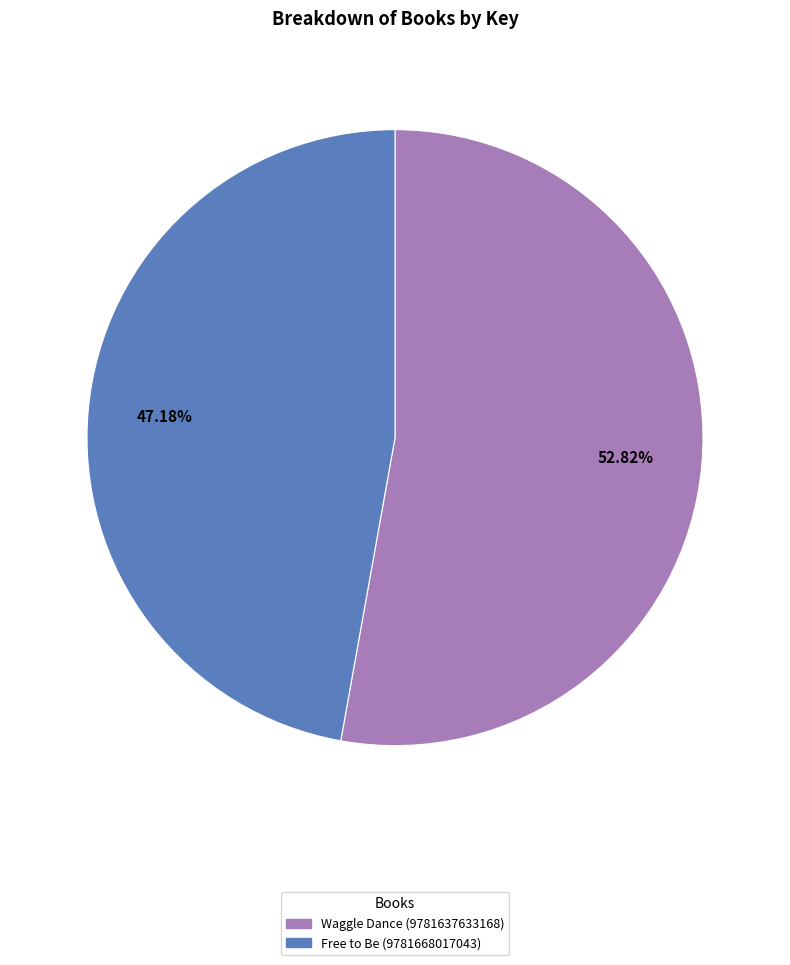

To the nearest percent, what percentage of the pie is Waggle Dance (9781637633168)?

53%